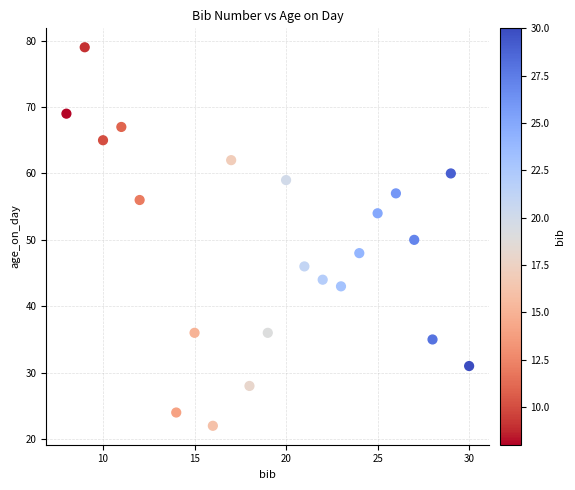

What is the range of X values (max minus min)?

22